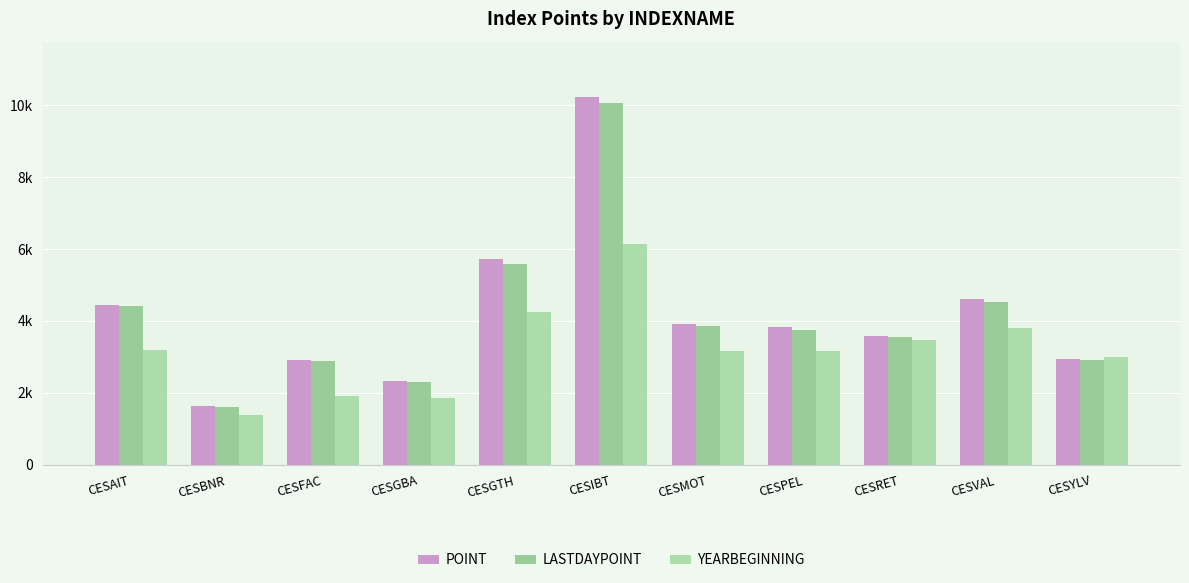

At which label does YEARBEGINNING reach its peak?

CESIBT